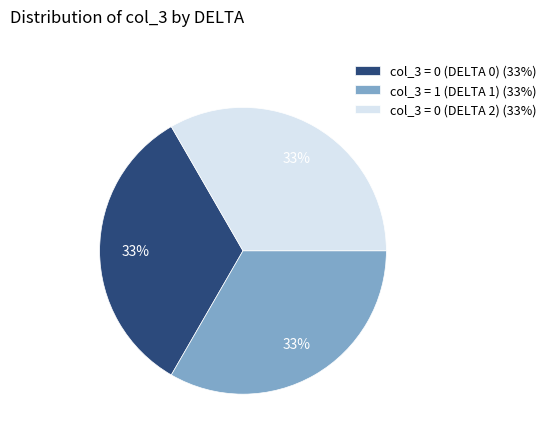

Is there a majority slice in this chart?

No